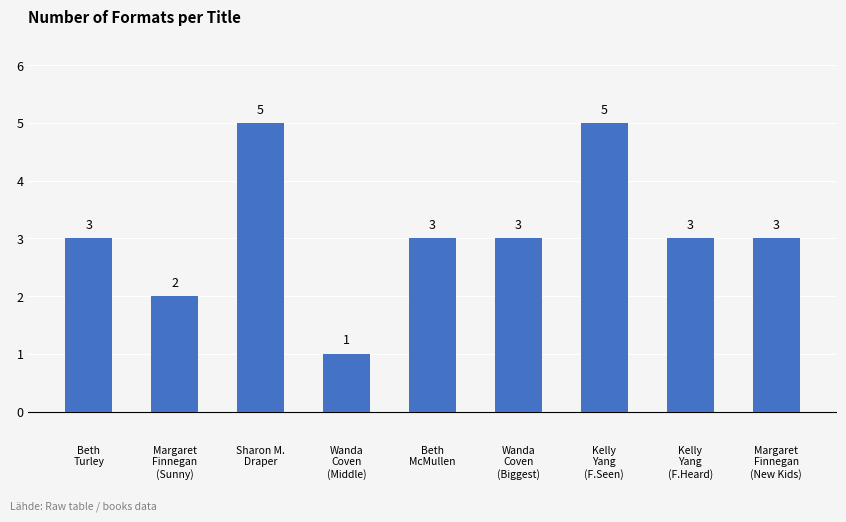

Which has a higher value, Sharon M.
Draper or Beth
McMullen?

Sharon M.
Draper